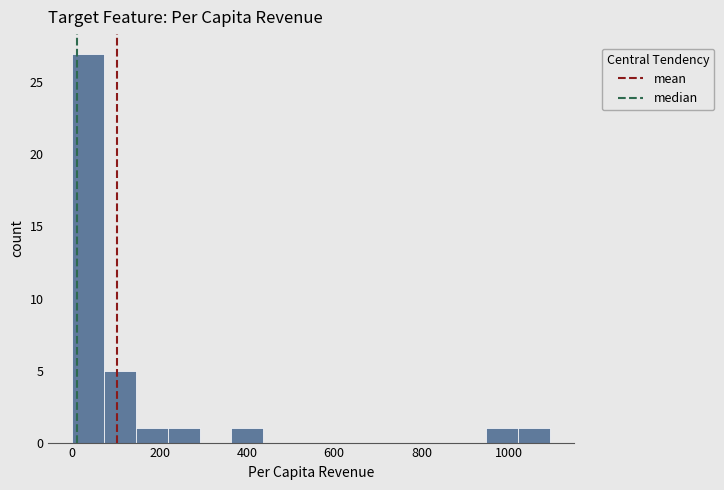

Read against the x-axis, roughly where is the centre of the tallest bar?

40